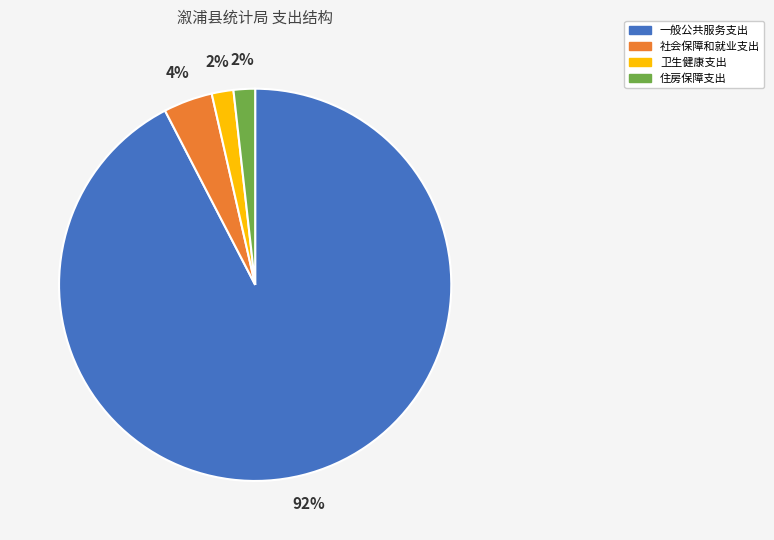

What is the largest slice in the pie chart?

一般公共服务支出